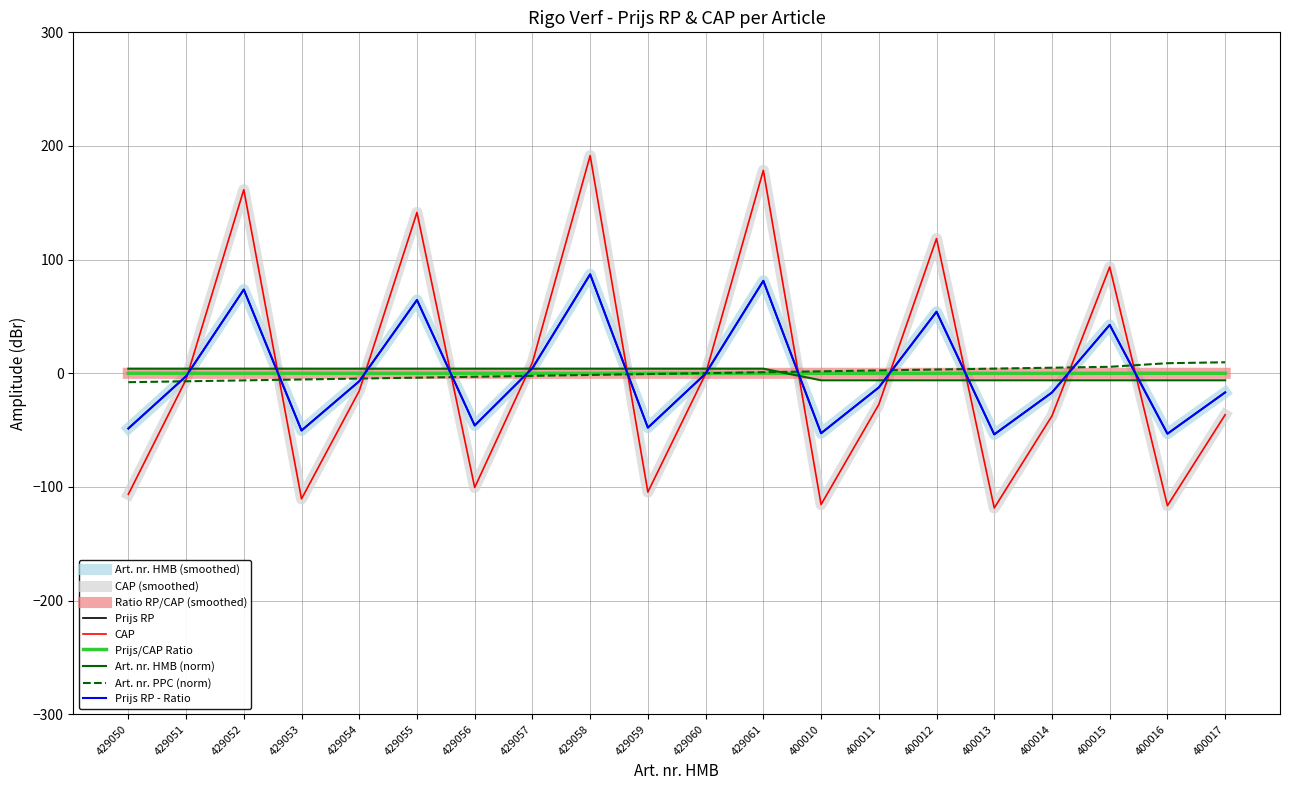

Does the chart display data point markers on the line(s)?

No